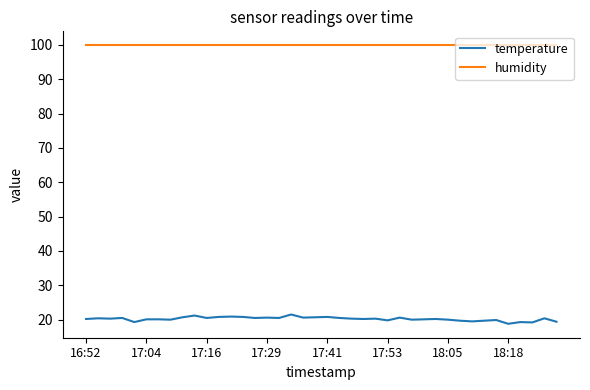

What is the smallest value displayed?

18.8